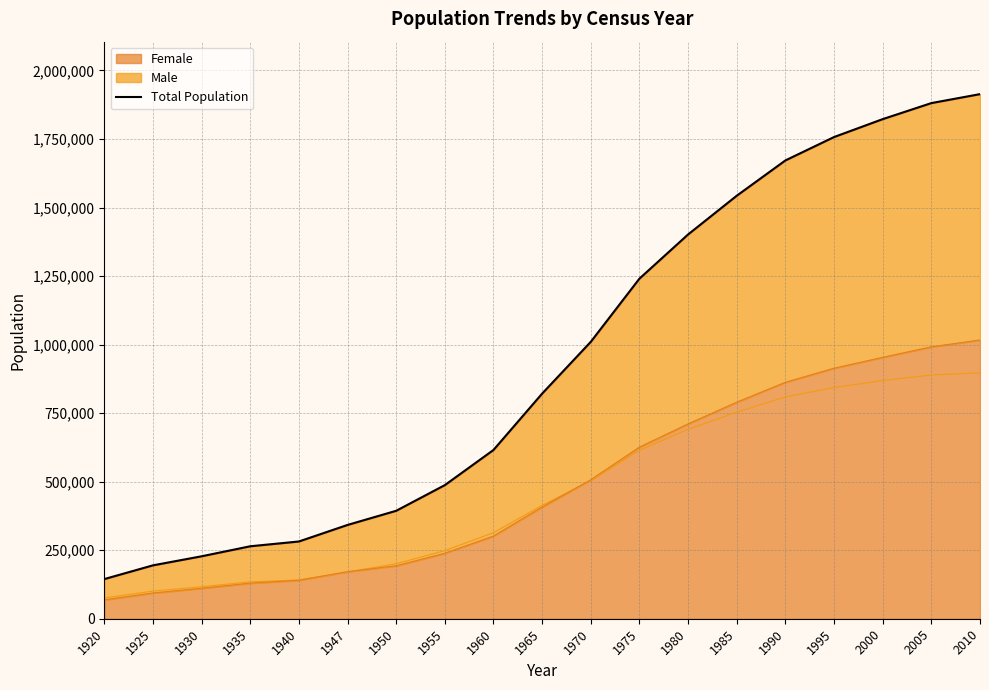

Which category has the lowest value across all series?

1920